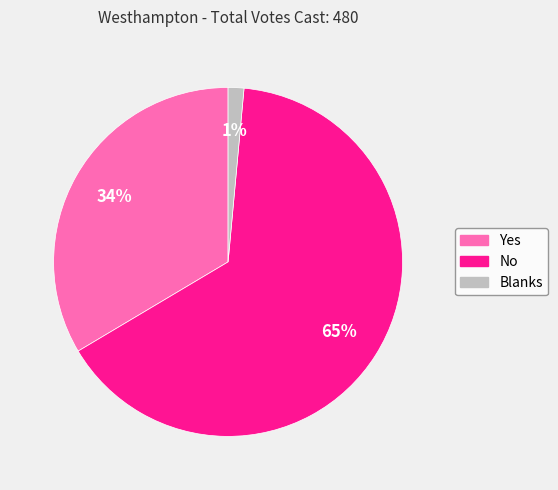

Do Blanks and Yes together represent more than half of the pie?

No